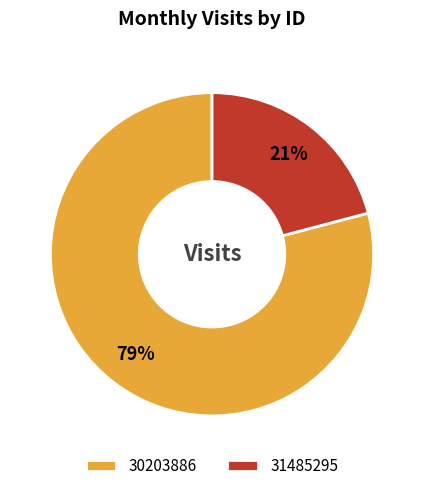

What percentage is the 31485295 slice, to the nearest percent?

21%